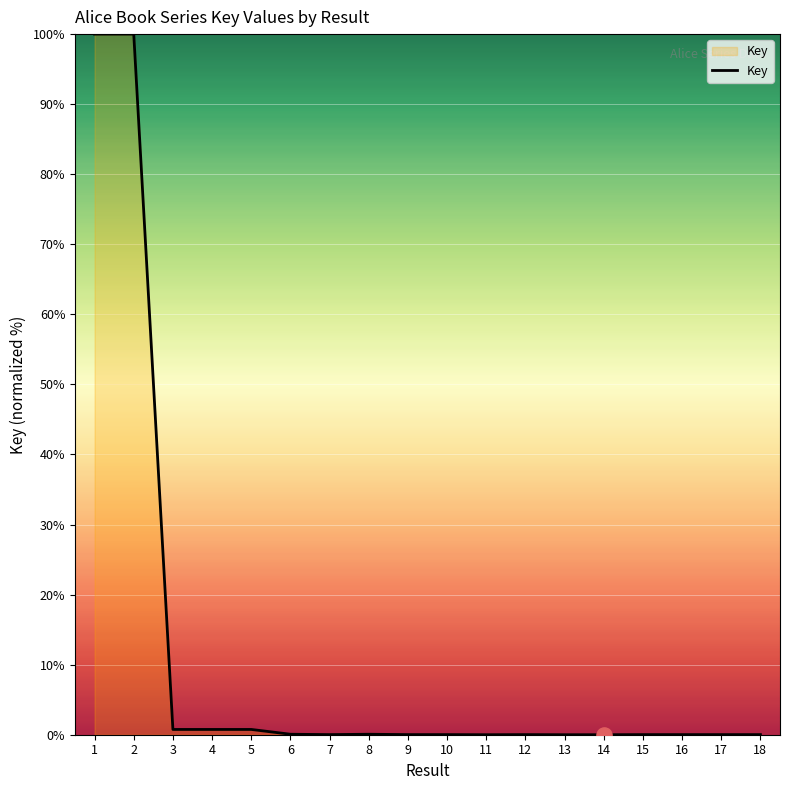

What is the difference between the maximum and minimum values?

100.0